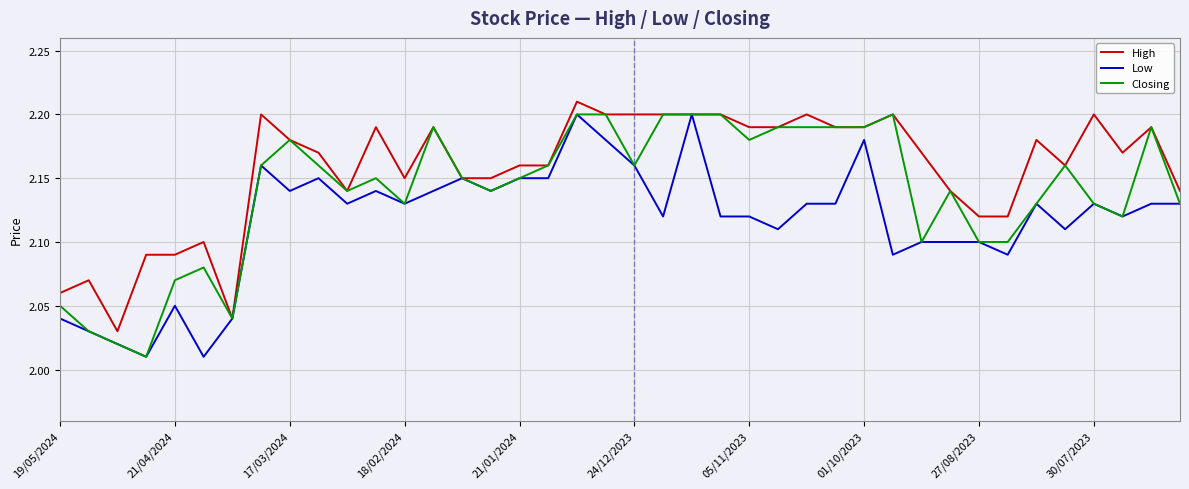

Rank the series by their average value, from highest to lowest.

High, Closing, Low